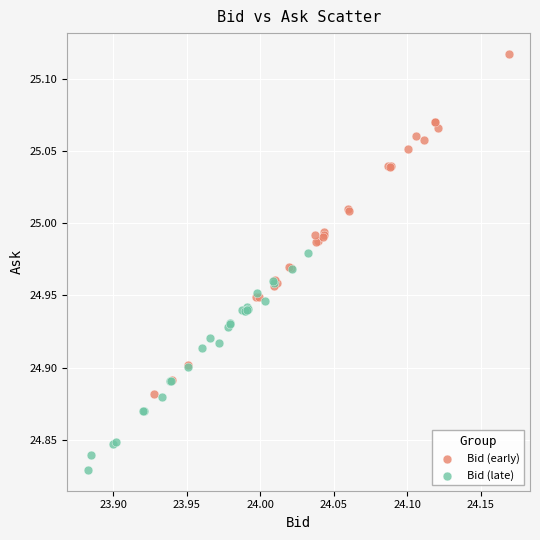

Which series reaches the minimum Y coordinate?

Bid (late)